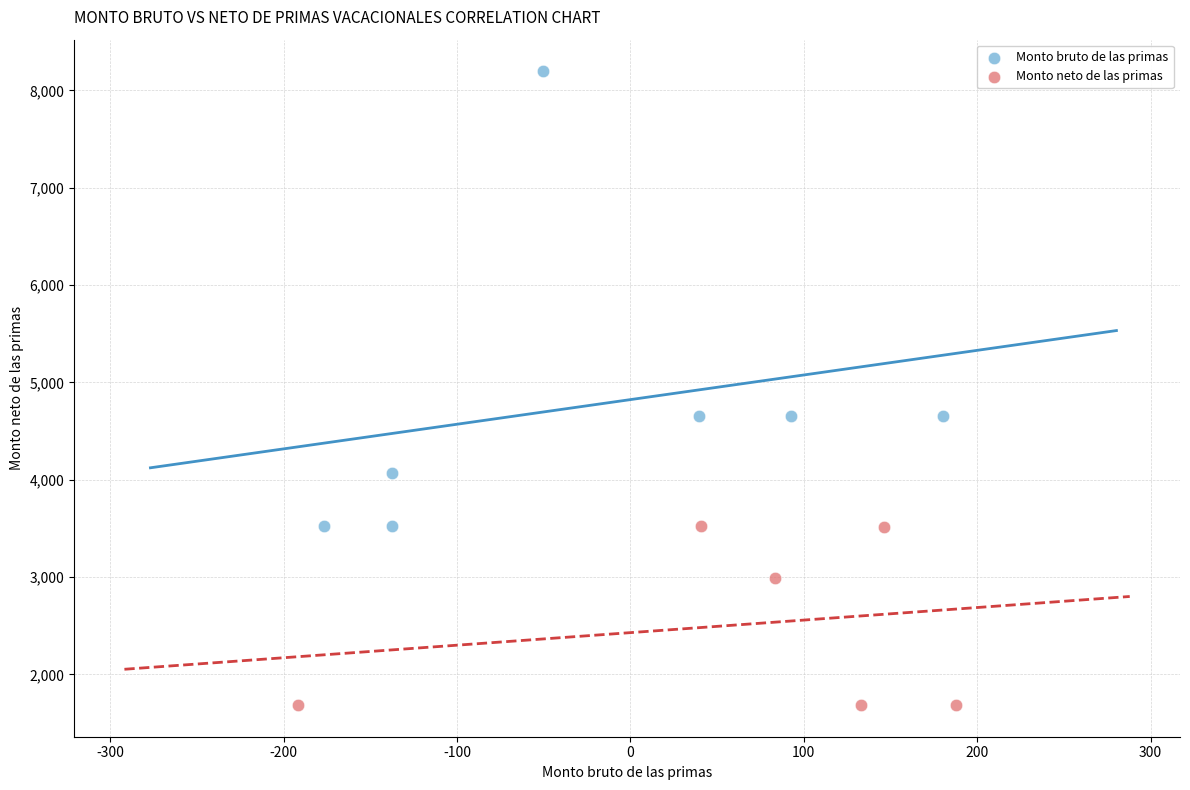

Which series contains the lowest Y value?

Monto neto de las primas